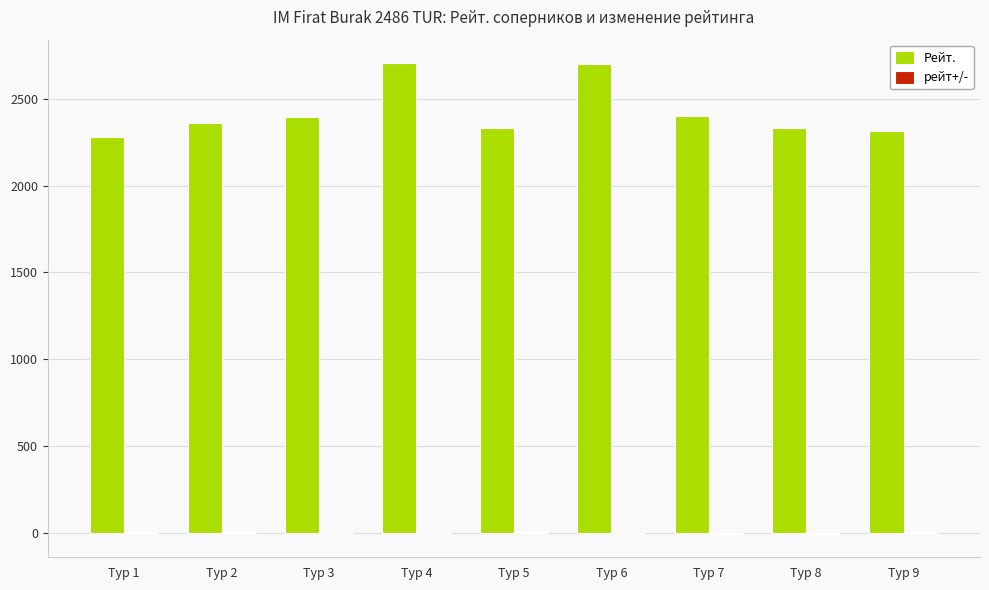

What is the maximum value for Рейт.?

2706.0